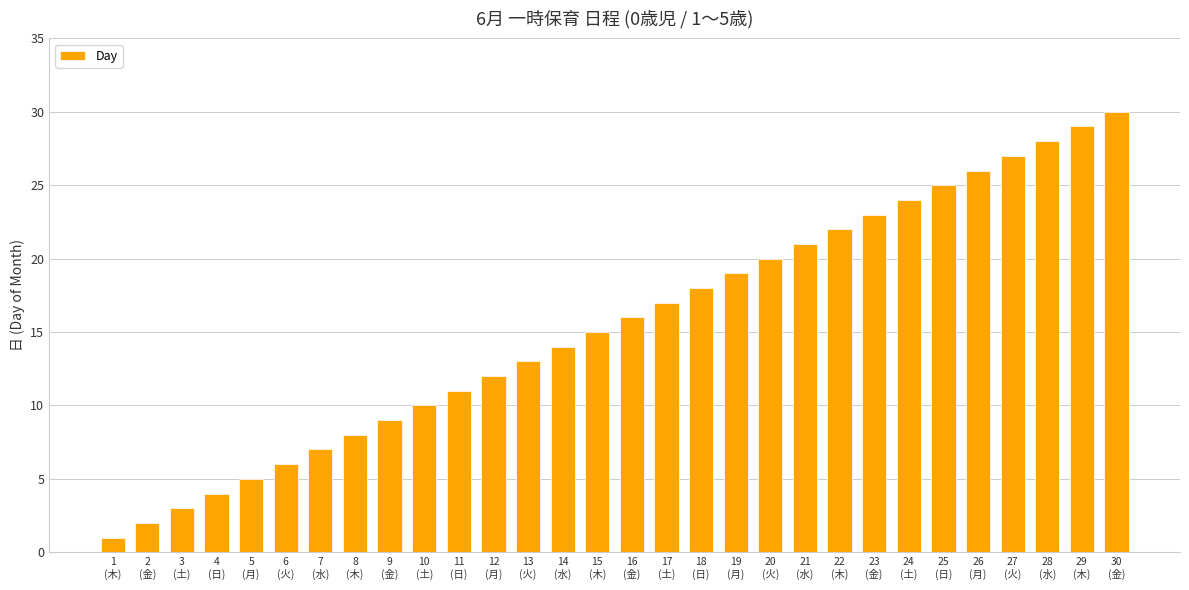

Are the bars horizontal?

No